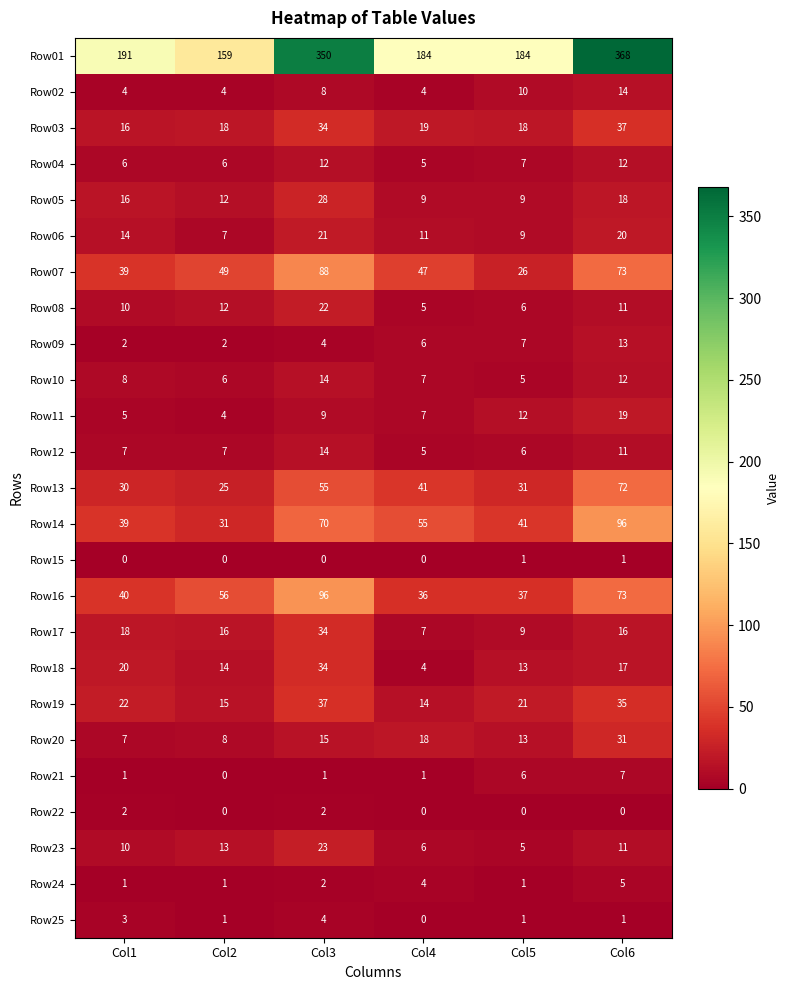

What is the difference between the Row01 values at Col4 and Col1?

7